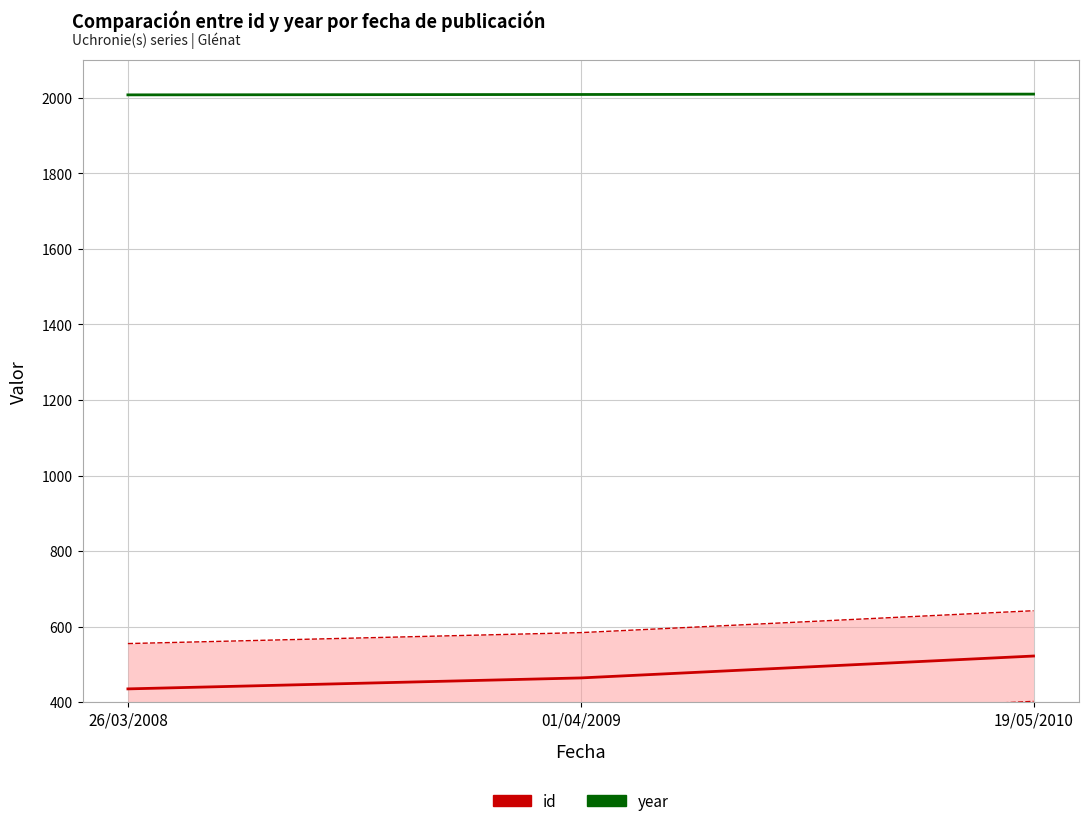

Rank the categories by year value from lowest to highest.

26/03/2008, 01/04/2009, 19/05/2010